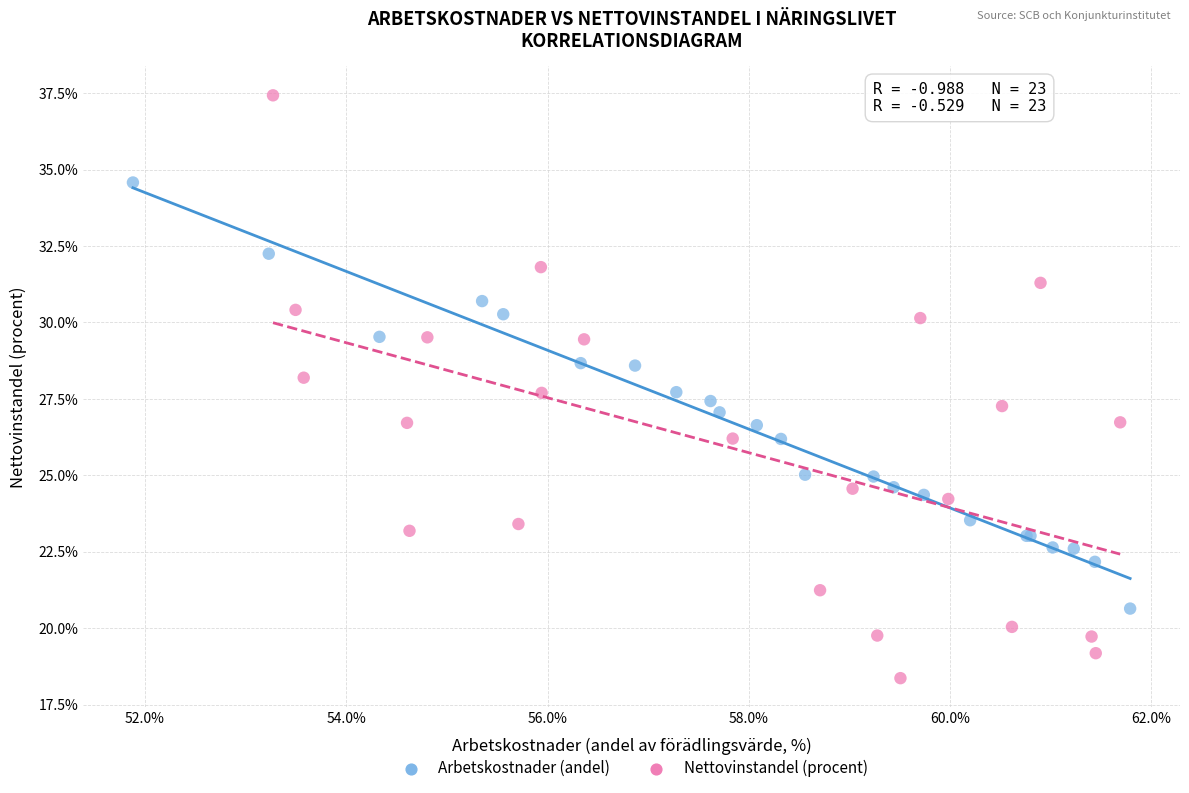

Which series reaches the maximum Y coordinate?

Nettovinstandel (procent)